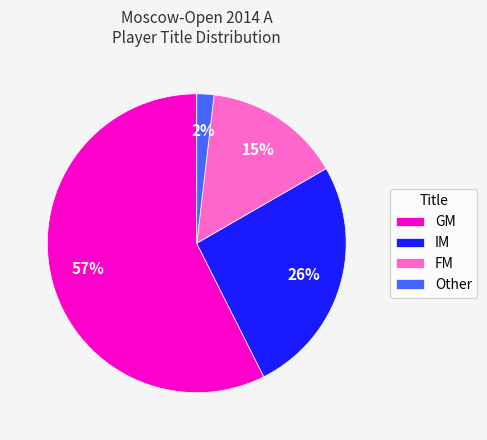

Is there a majority slice in this chart?

Yes